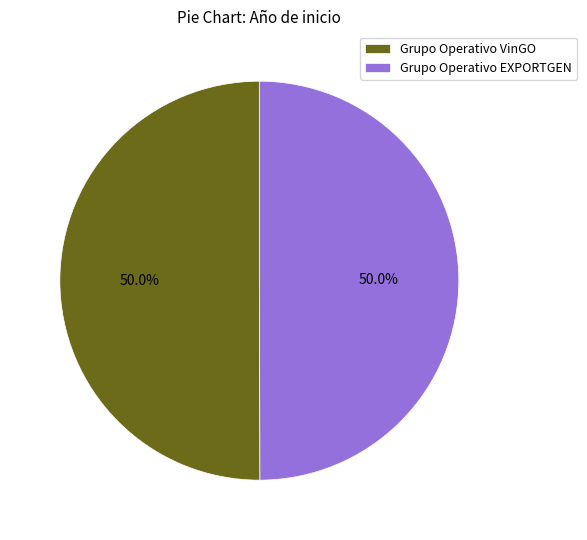

What percentage is the Grupo Operativo VinGO slice, to the nearest percent?

50%